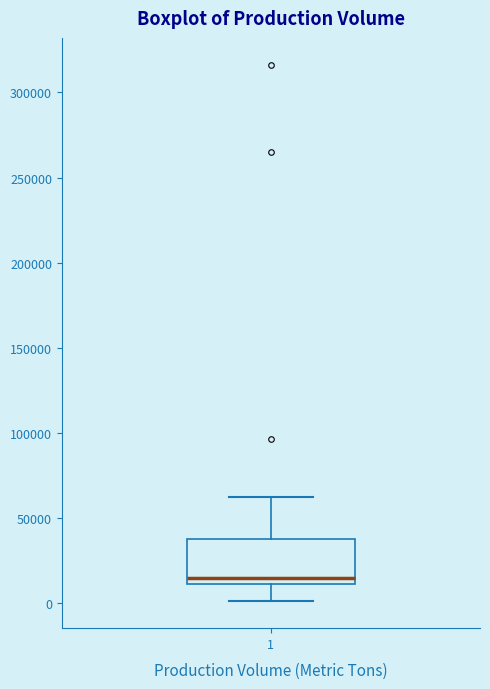

Read this box plot against the y-axis: the position of the median line, the range covered by the box, and the ends of both whiskers. The values are not printed on the chart, so give them approximately, as read against the axis.

median 15000, box 10000 to 40000, whiskers 0 to 60000